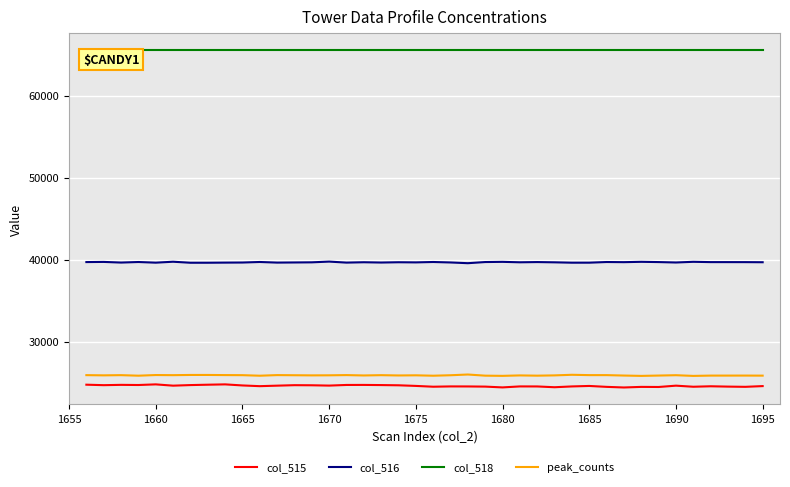

True or false: col_518 and col_516 intersect in this chart.

False